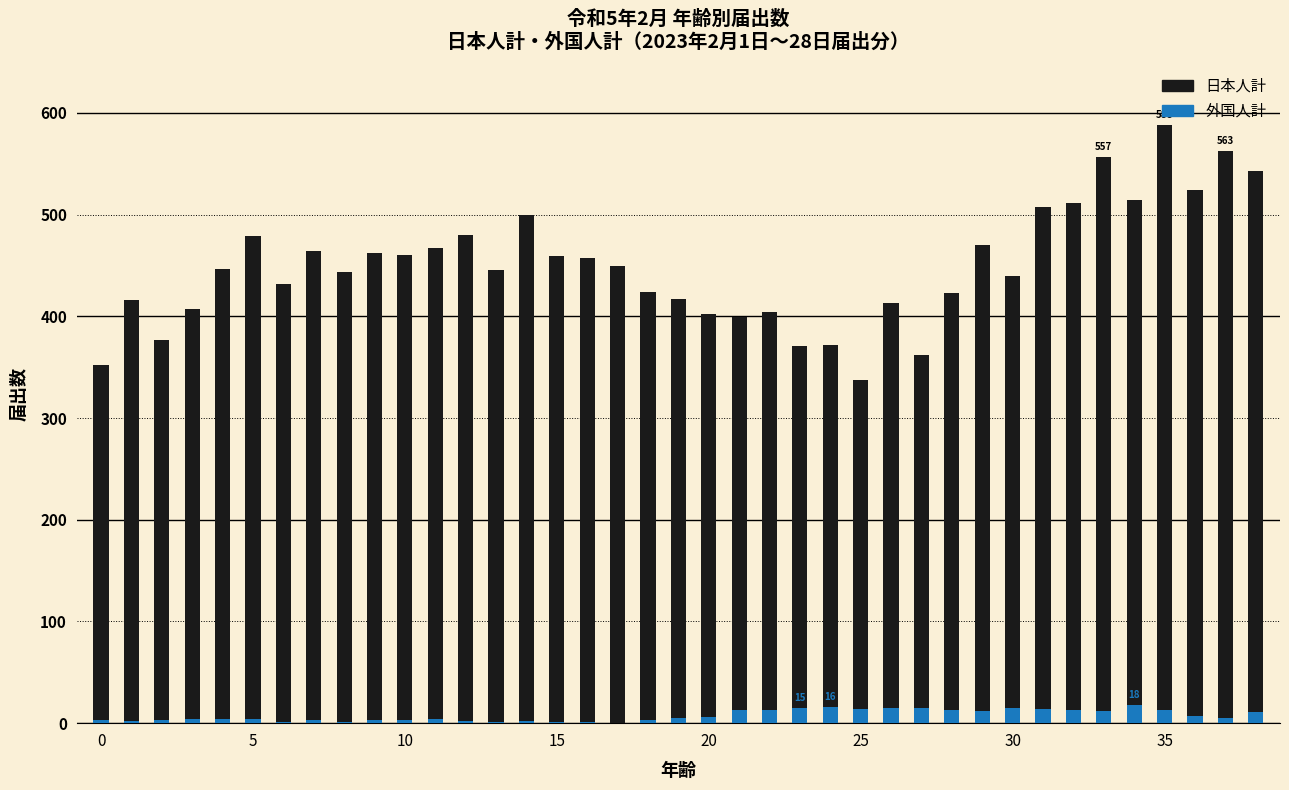

What is the difference between the highest and lowest values at 34?

496